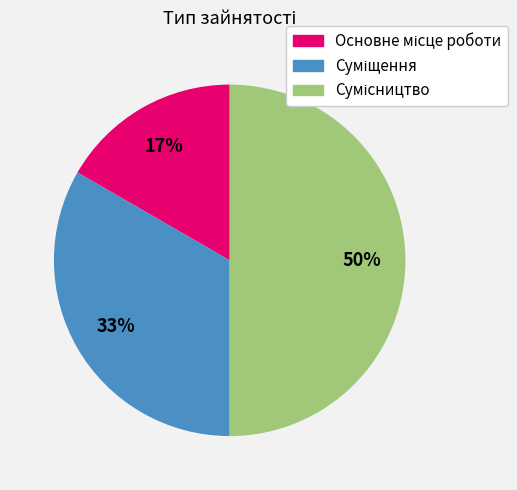

To the nearest percent, what is the average slice percentage?

33%